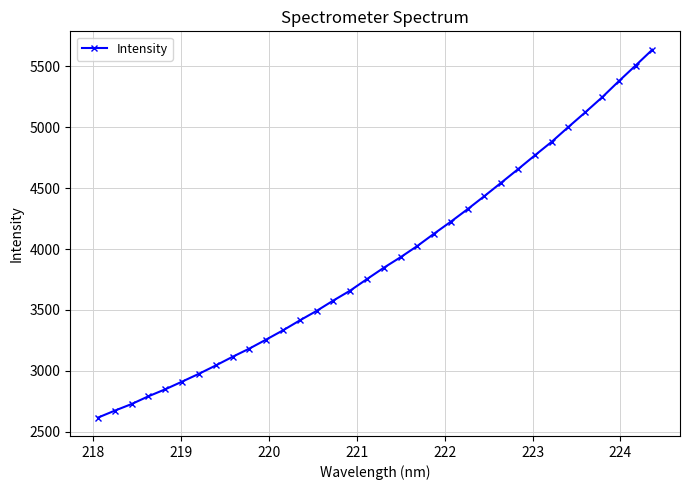

How many lines are shown in the chart?

1